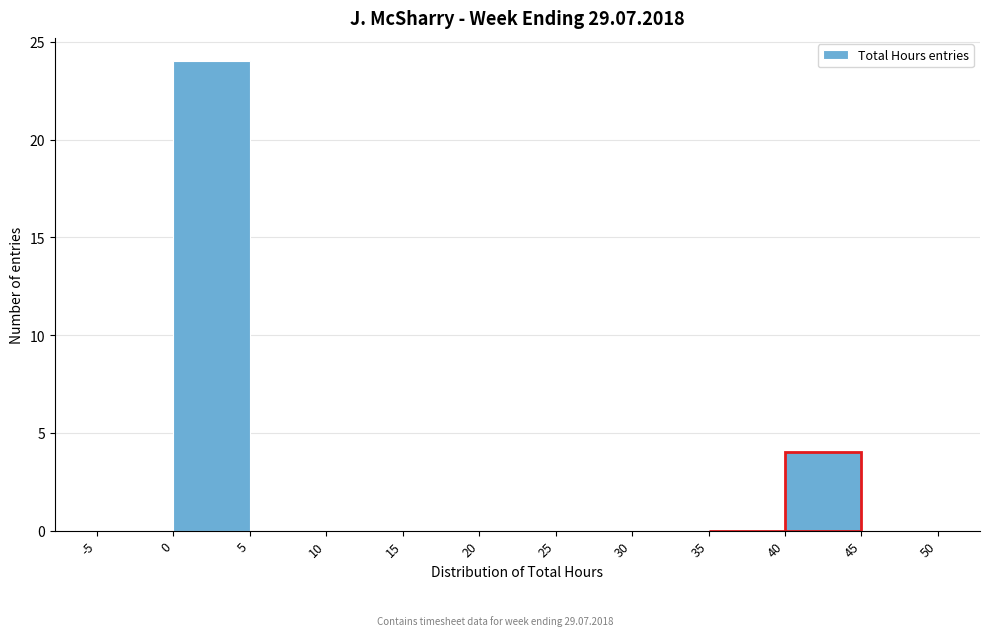

How tall is the bar that spans 0 to 5 on the x-axis? The values are not printed on the chart, so give them approximately, as read against the axis.

24